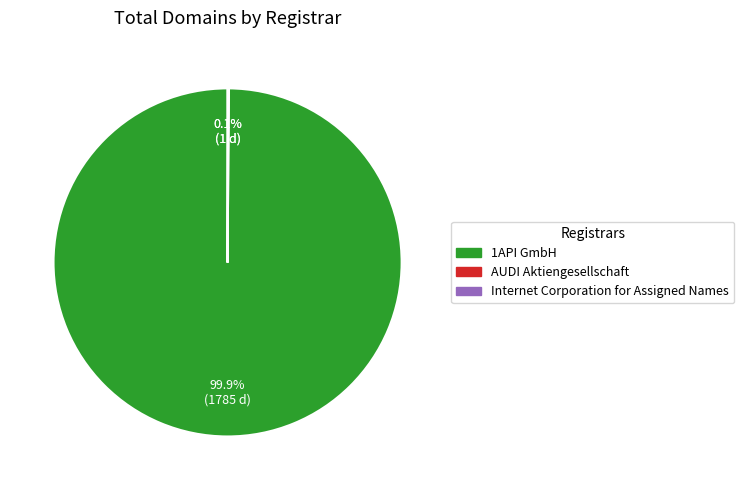

Which slice represents more than half of the pie?

1API GmbH